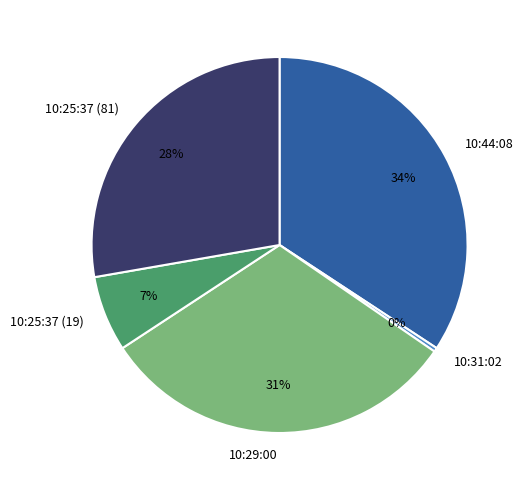

Which category has the biggest portion of the pie?

10:44:08